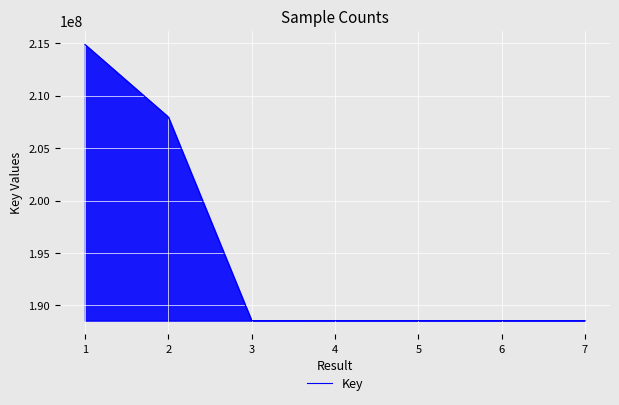

How many categories are shown in the chart?

7